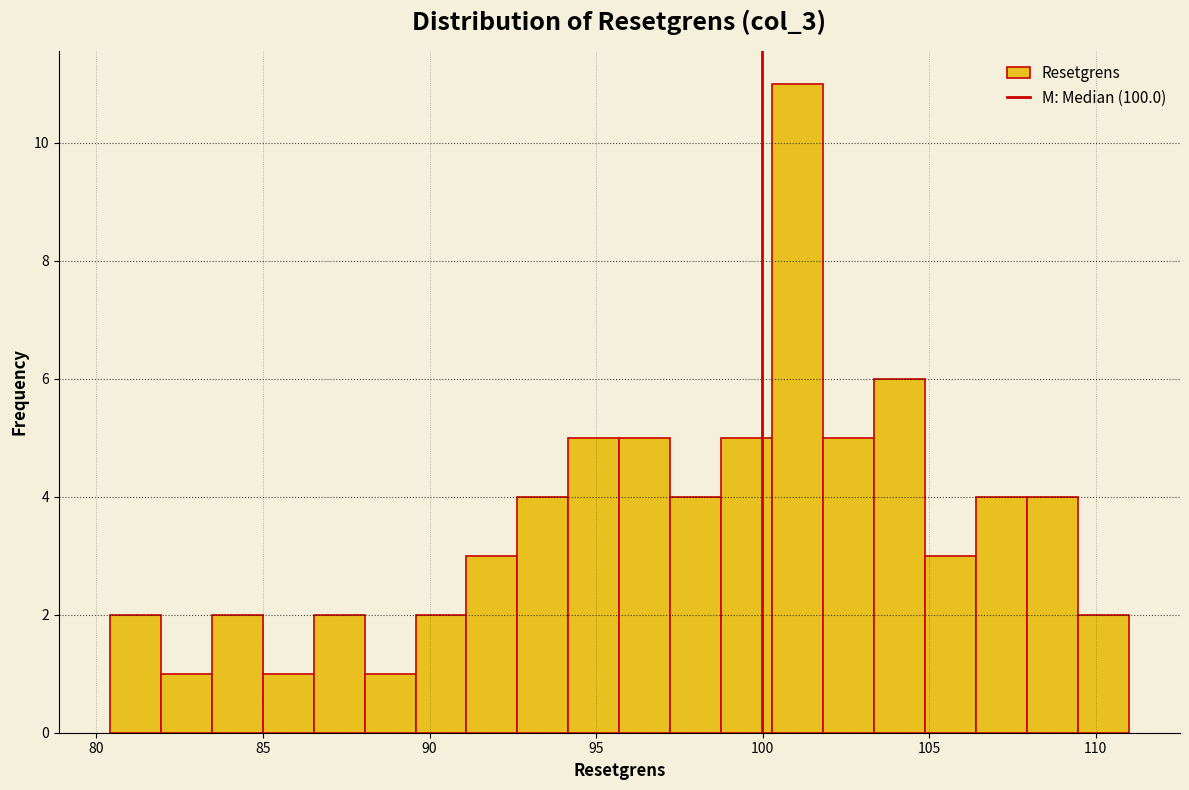

Around what value on the x-axis is the tallest bar? Give the approximate position of its centre, as read against the axis.

101.0